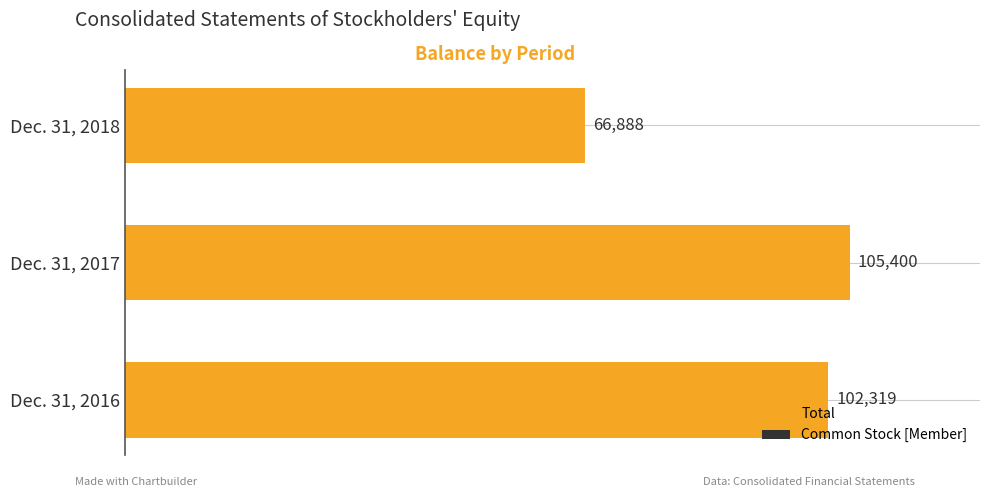

Count the number of categories in the chart.

3